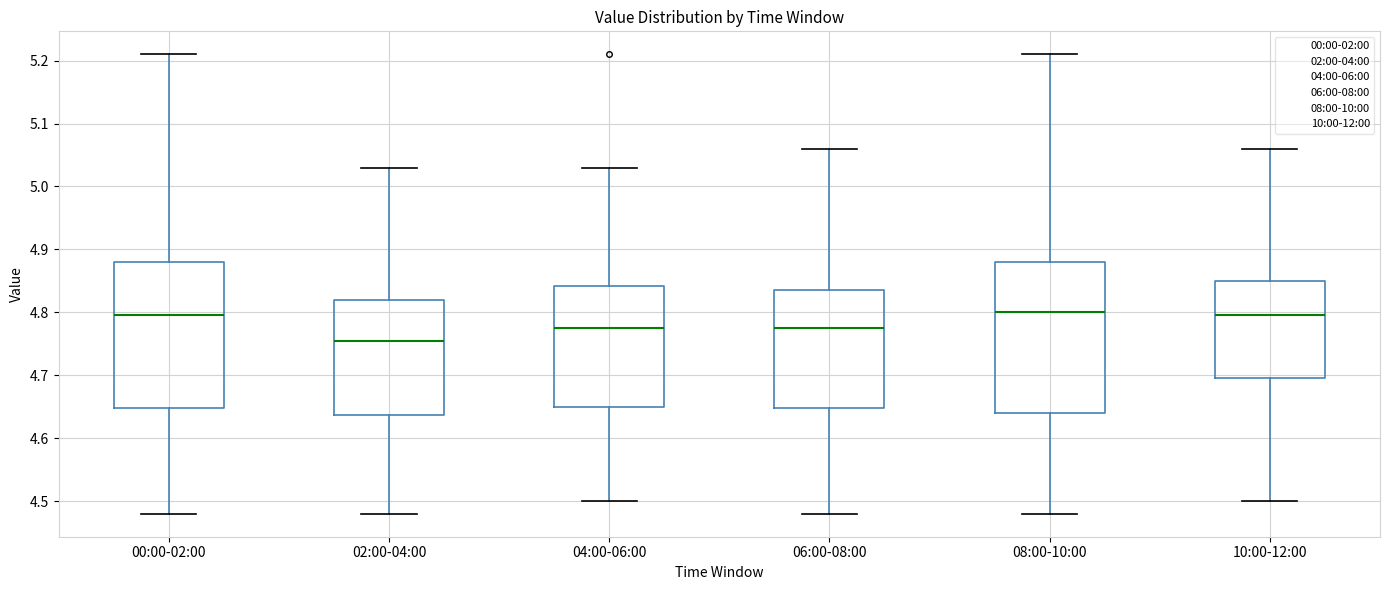

Where is the lower edge of the box for 10:00-12:00 on the y-axis? The values are not printed on the chart, so give them approximately, as read against the axis.

4.70